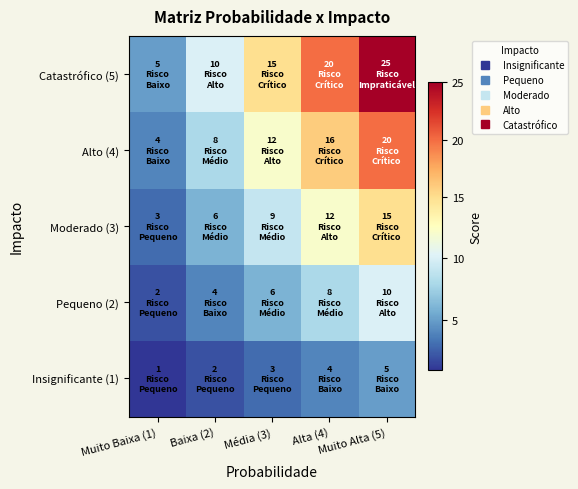

Which series has the largest range (max minus min)?

Catastrófico (5)